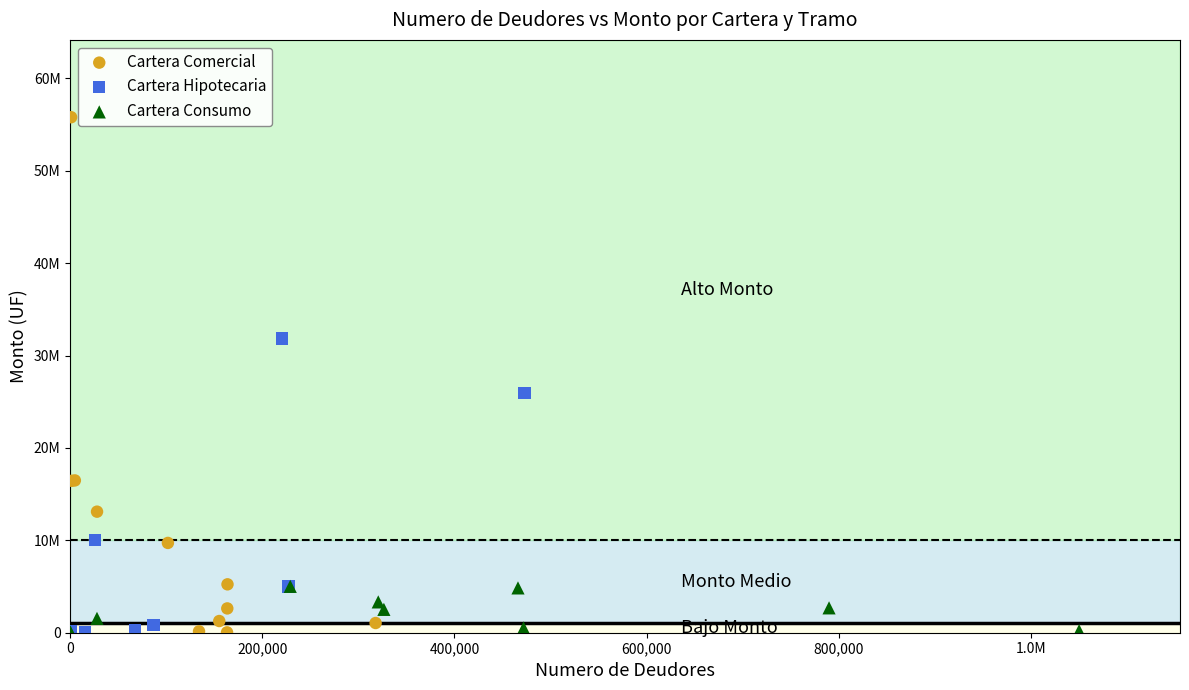

What are all the series names shown in the legend?

Cartera Comercial, Cartera Hipotecaria, Cartera Consumo